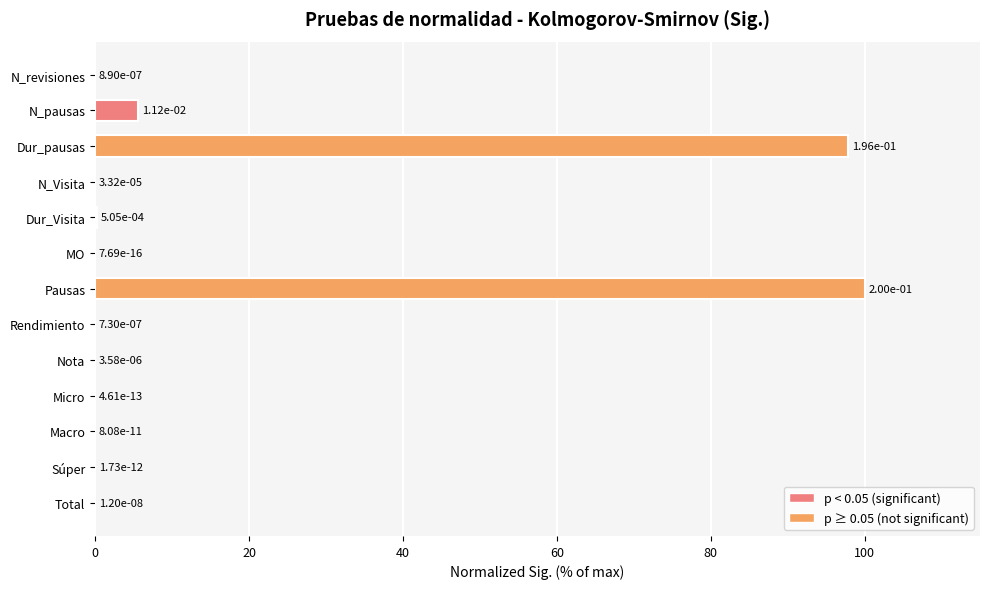

What is the sum of all values?

203.7